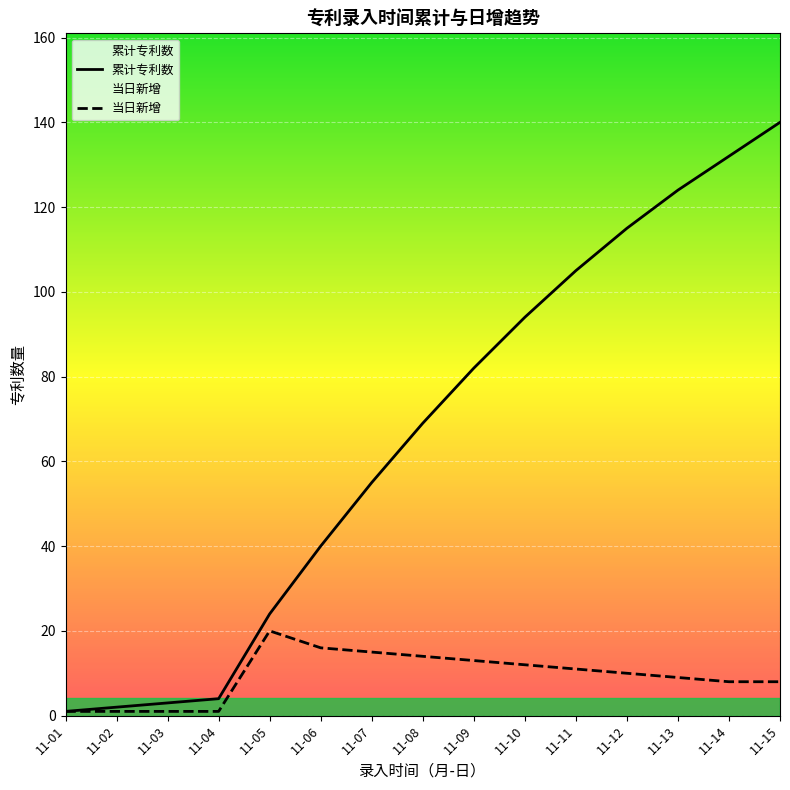

Which series has the widest spread of values?

累计专利数